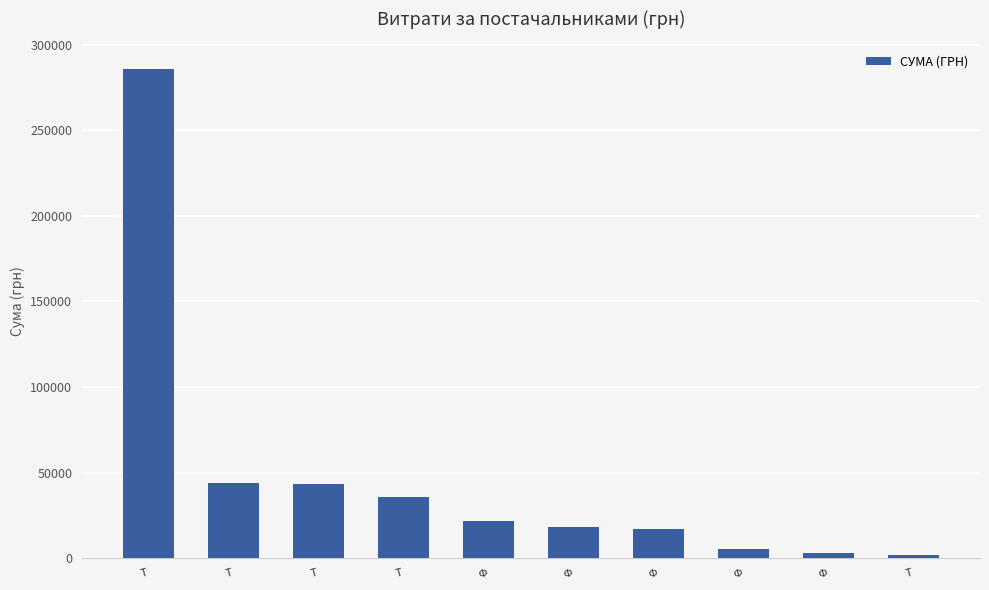

The chart shows a value of 8511.0 at Ф. True or false?

False